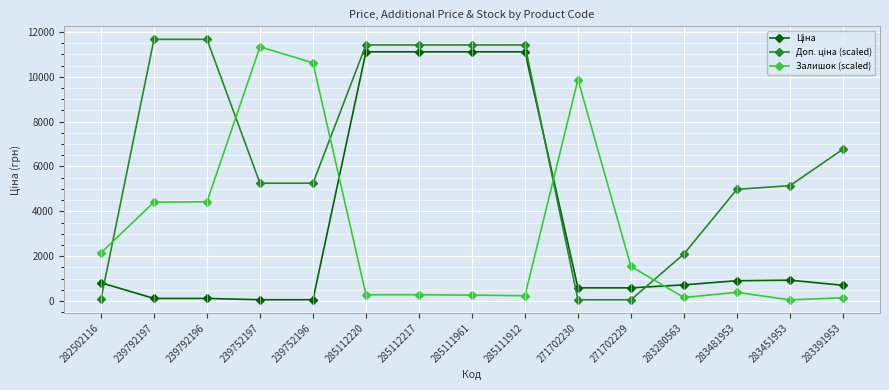

Between 239792196 and 239752197, which series saw the biggest shift?

Залишок (scaled)